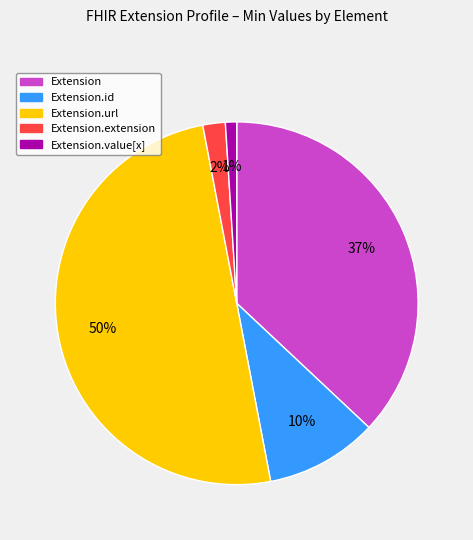

The Extension.extension slice represents 13% of the pie. True or false?

False